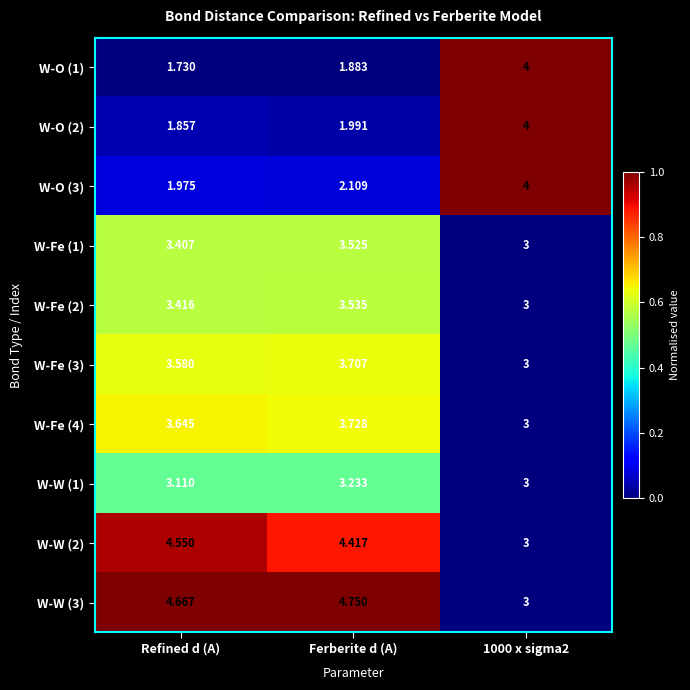

Which series has the largest total across all categories?

W-W (3)